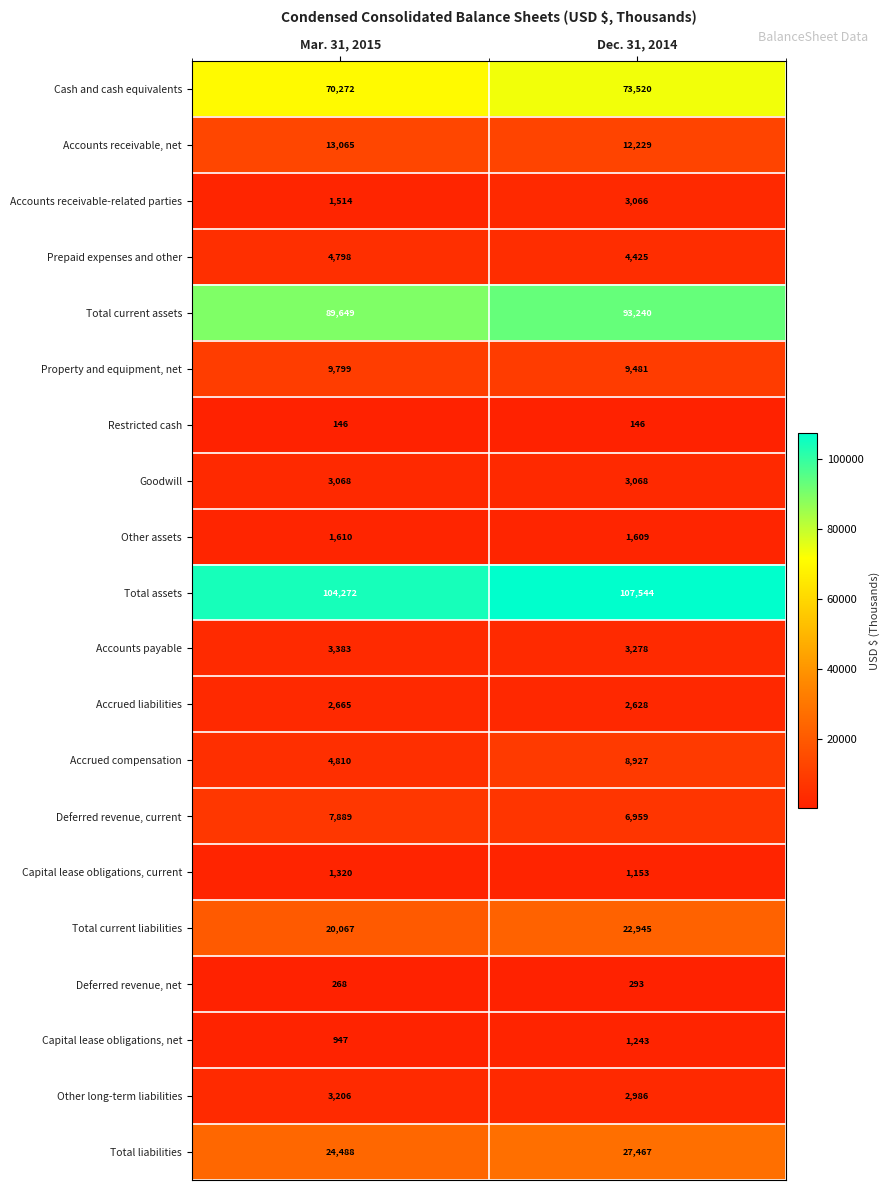

What is the highest value of the Capital lease obligations, net series?

1243